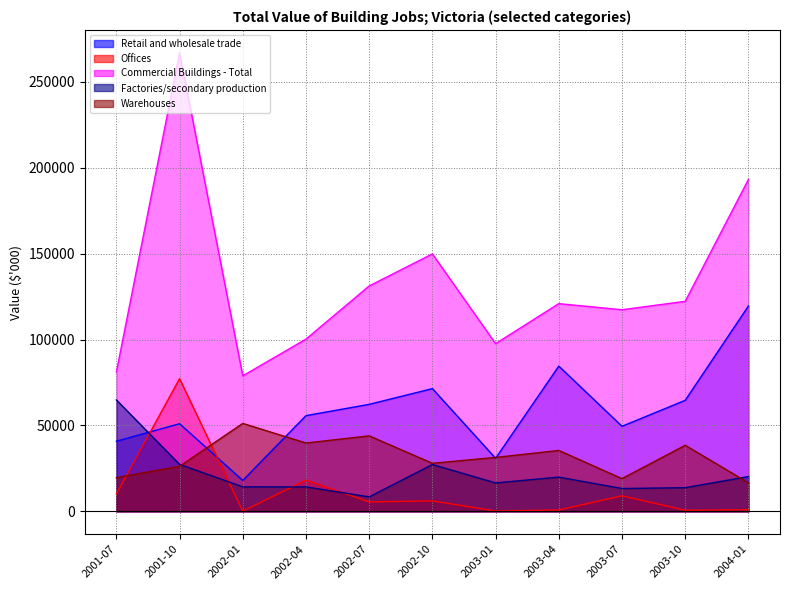

True or false: Offices and Commercial Buildings - Total intersect in this chart.

False